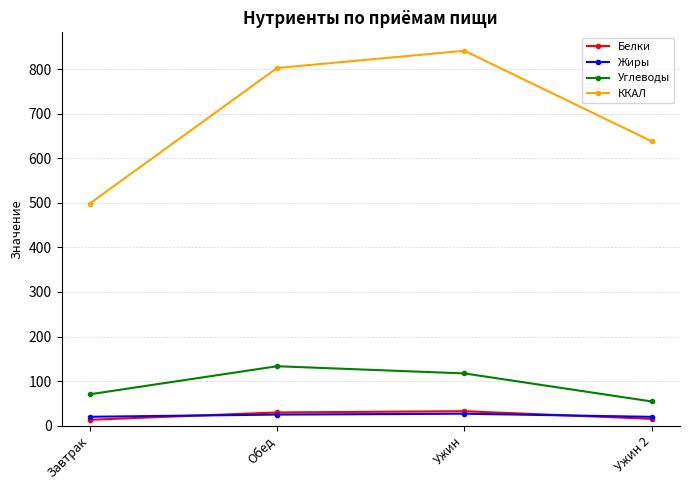

How many intersections are there between Белки and Жиры?

2